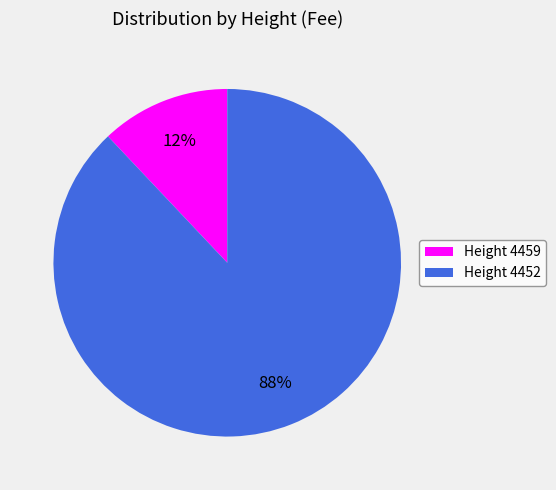

To the nearest percent, what is the average slice percentage?

50%